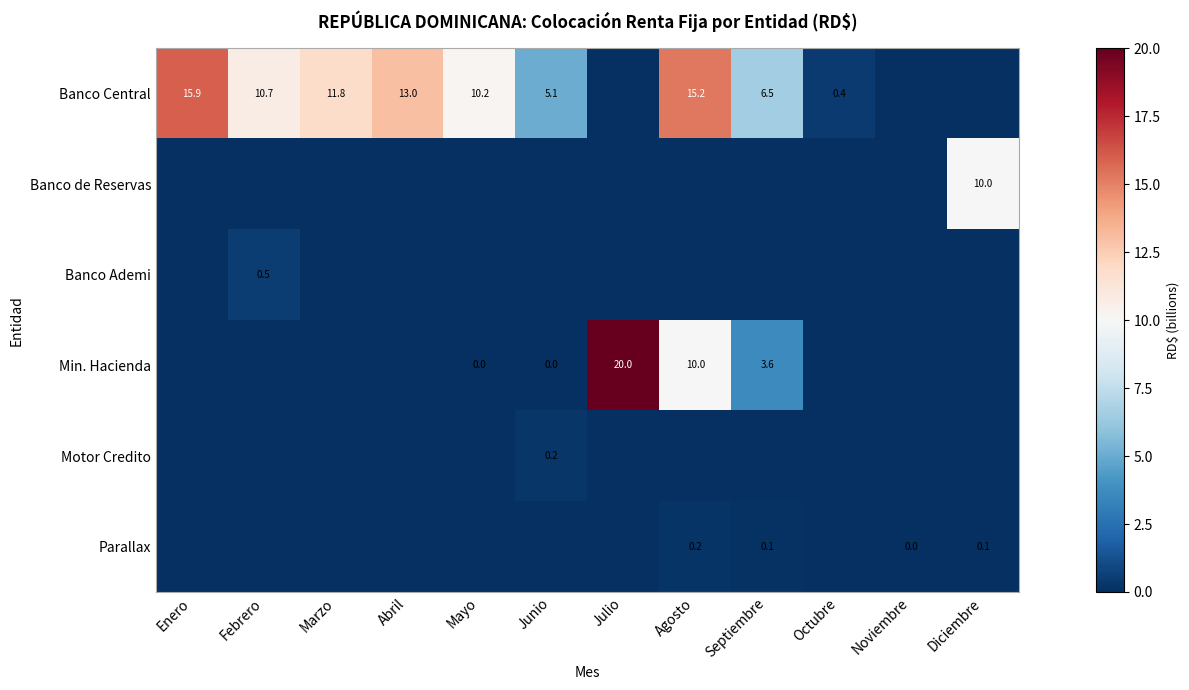

Between Octubre and Mayo, which is larger?

Mayo